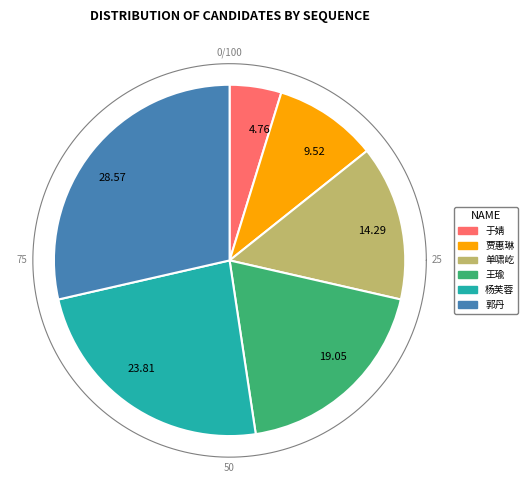

What is the change in value from 于婧 to 王瑜?

+3